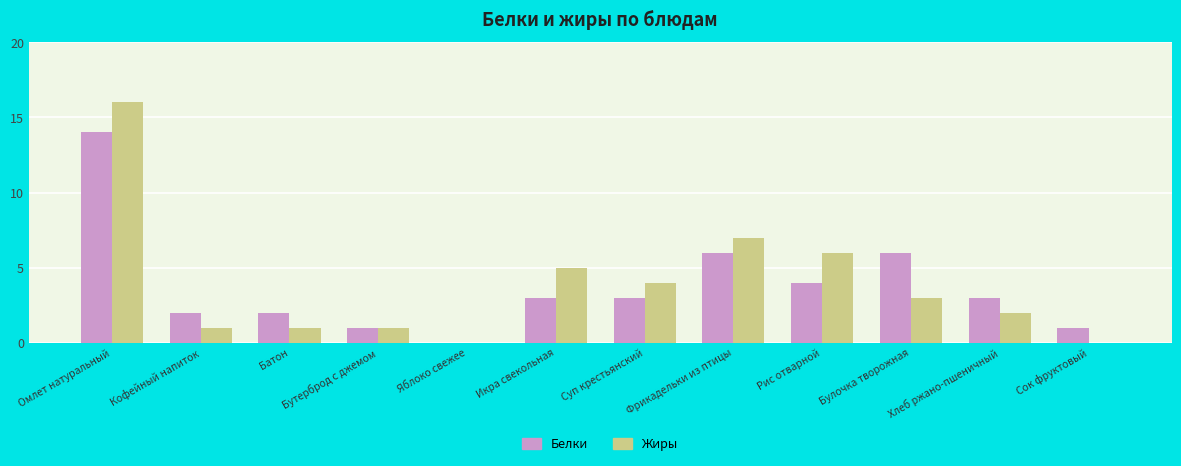

True or false: Белки has a value of 1 at Сок фруктовый.

True